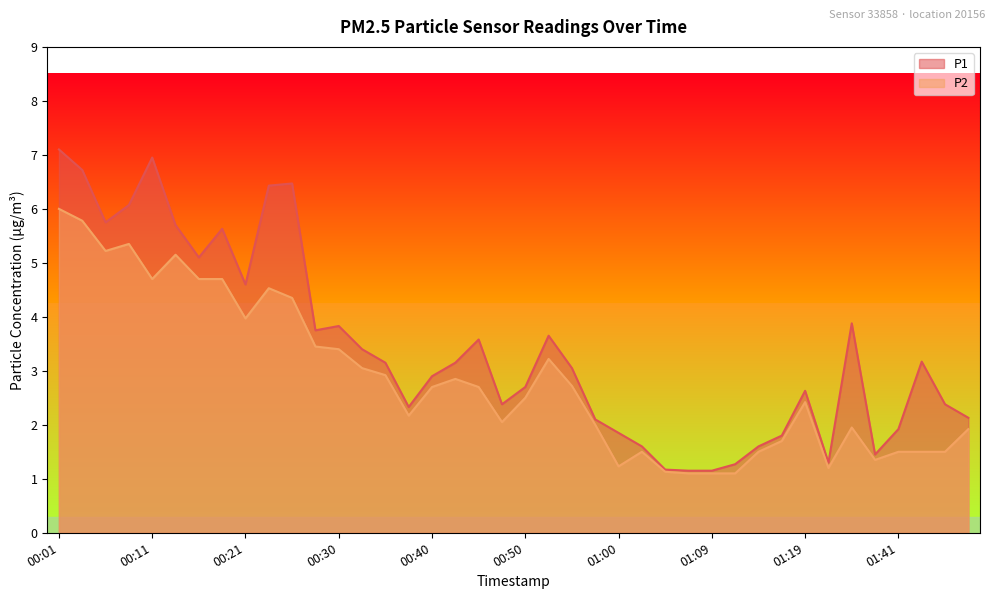

True or false: P2 and P1 cross at least once.

False